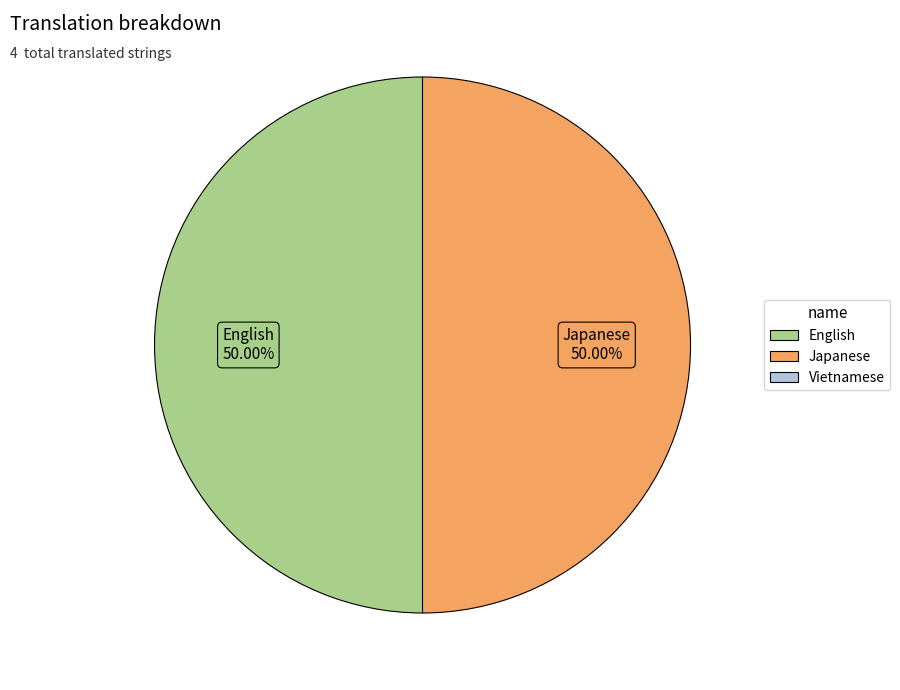

Is there any slice that represents more than half of the pie?

No